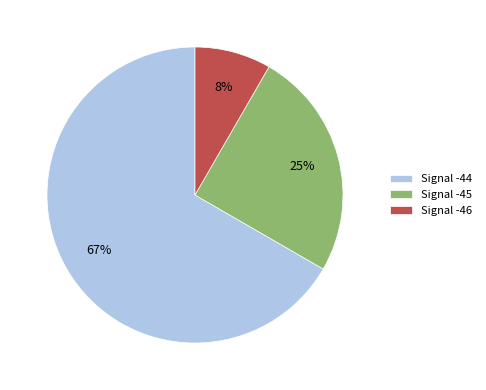

Does any single category account for the majority?

Yes